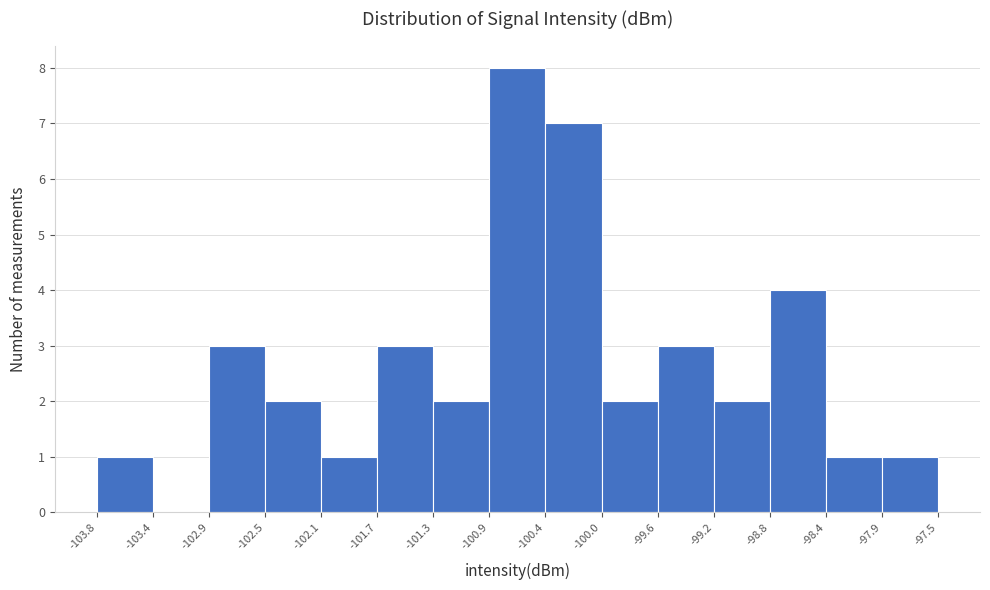

What is the height of the bar covering -97.9 to -97.5 on the x-axis? The values are not printed on the chart, so give them approximately, as read against the axis.

1